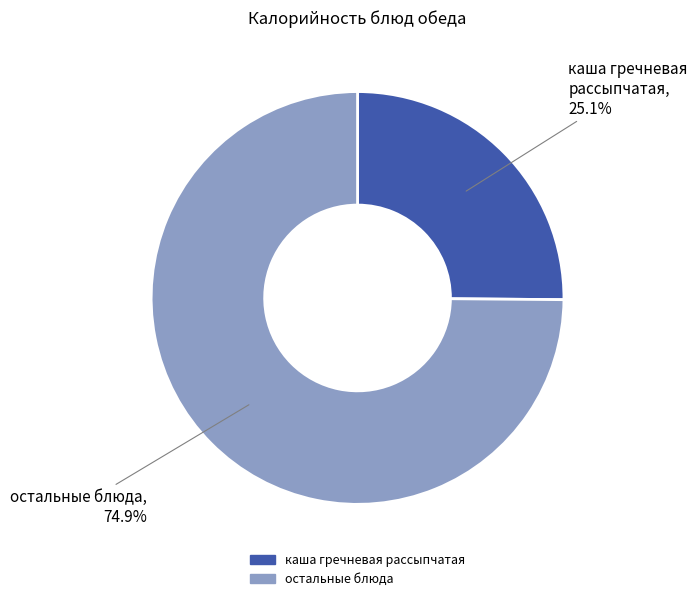

Is there any slice that represents more than half of the pie?

Yes